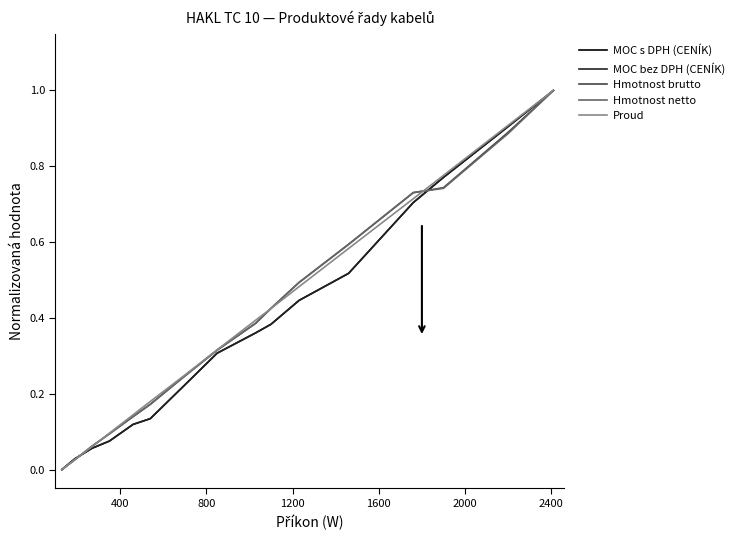

What is the maximum value for Proud?

1.0